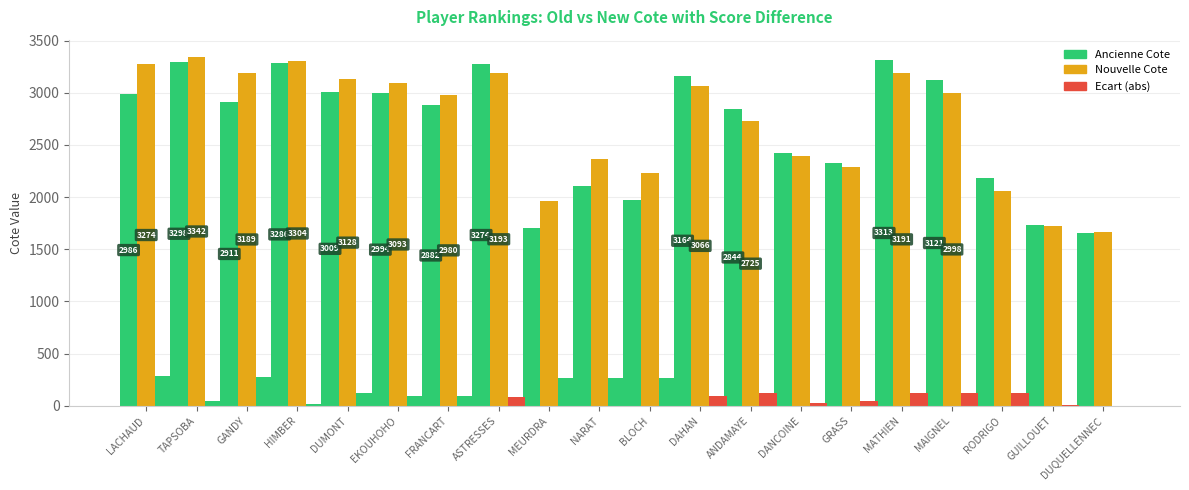

Reading right to left, extract all data points from this chart.

Ancienne Cote: 1661	1730	2181	3121	3313	2328	2423	2844	3164	1968	2102	1700	3274	2882	2994	3009	3286	2911	3298	2986
Nouvelle Cote: 1662	1722	2057	2998	3191	2285	2398	2725	3066	2233	2368	1967	3193	2980	3093	3128	3304	3189	3342	3274
Ecart (abs): 1	8	124	123	122	43	25	119	98	265	266	267	81	98	99	119	18	278	44	288